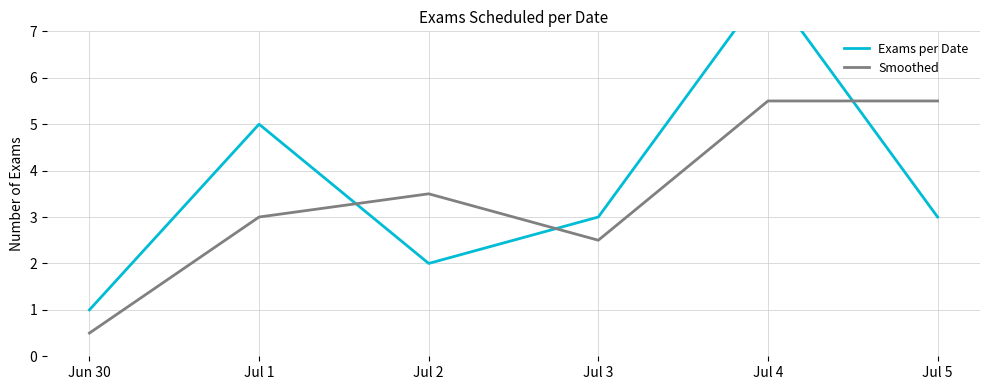

What is the difference between the maximum and minimum values in the Smoothed series?

5.0